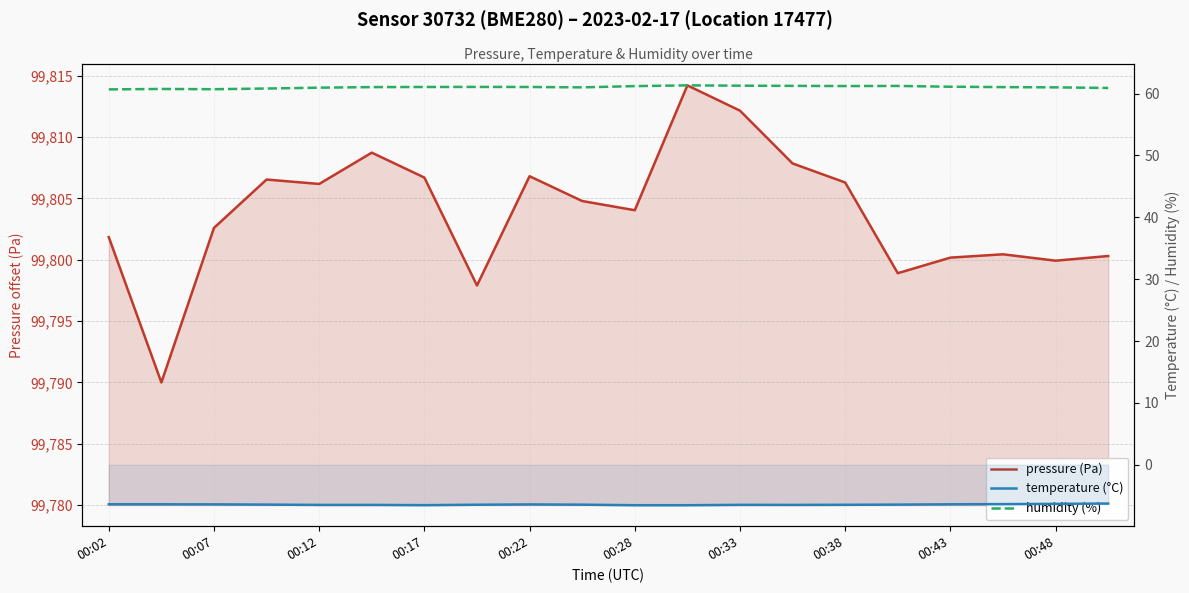

What are all the series names shown in the legend?

pressure (Pa), temperature (°C), humidity (%)